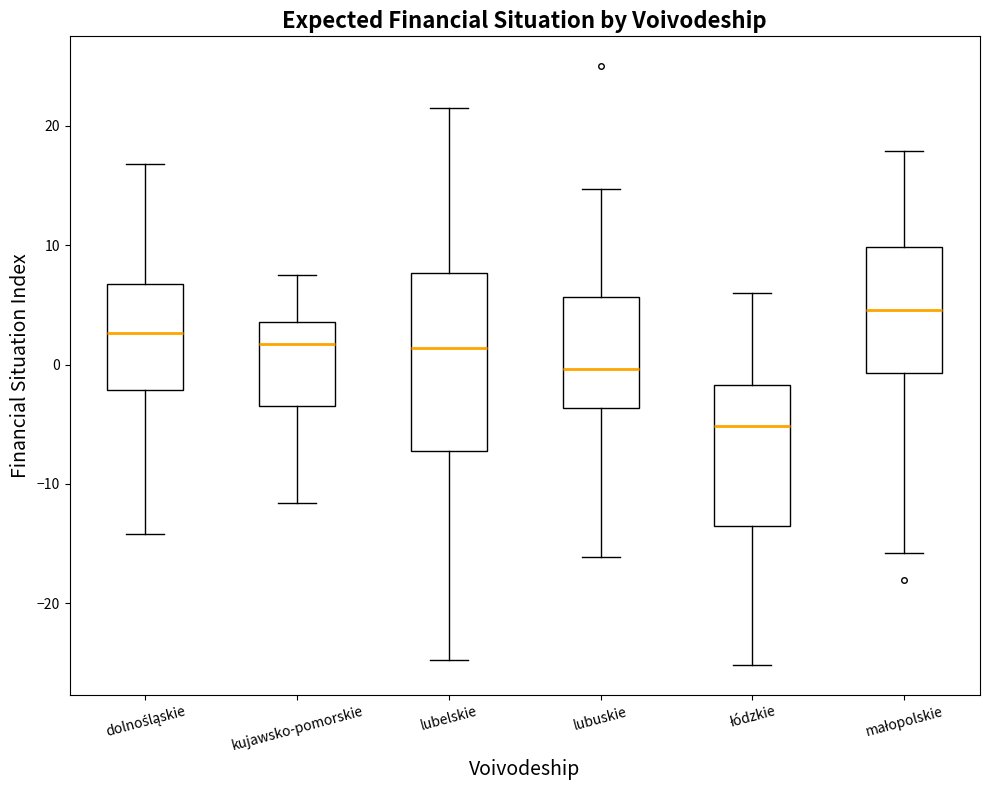

Where is the upper edge of the box for małopolskie on the y-axis? The values are not printed on the chart, so give them approximately, as read against the axis.

10